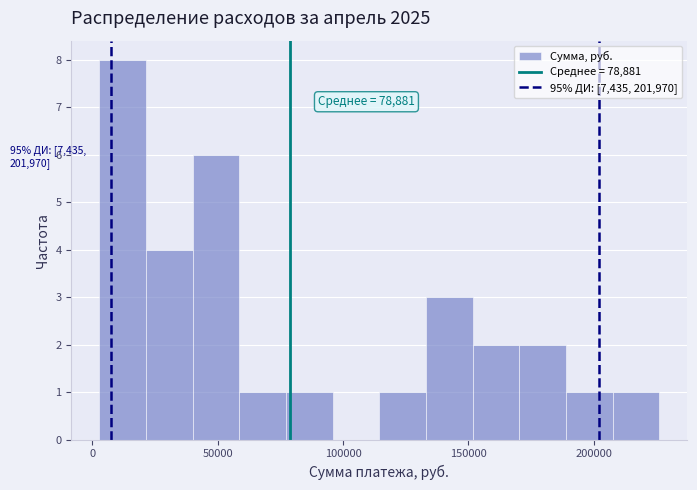

Read against the x-axis, roughly where is the centre of the tallest bar?

10000